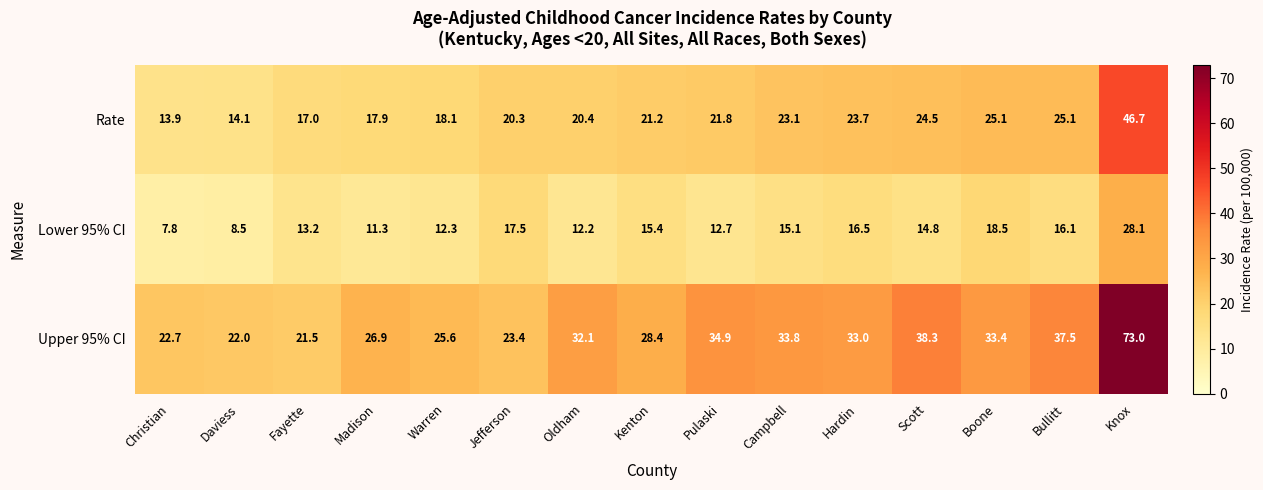

Is it true that Upper 95% CI equals 23.4 at Jefferson?

True